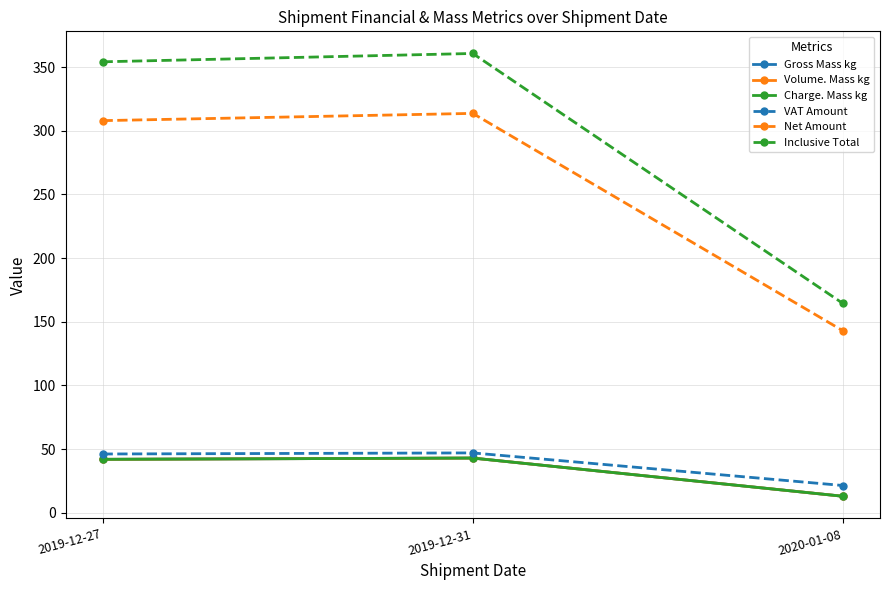

Reading left to right, list all the values displayed in this chart.

Gross Mass kg: 2019-12-27=42.0	2019-12-31=43.0	2020-01-08=13.0
Volume. Mass kg: 2019-12-27=42.0	2019-12-31=43.0	2020-01-08=13.0
Charge. Mass kg: 2019-12-27=42.0	2019-12-31=43.0	2020-01-08=13.0
VAT Amount: 2019-12-27=46.2	2019-12-31=47.0	2020-01-08=21.4
Net Amount: 2019-12-27=307.9	2019-12-31=313.6	2020-01-08=142.9
Inclusive Total: 2019-12-27=354.1	2019-12-31=360.6	2020-01-08=164.3